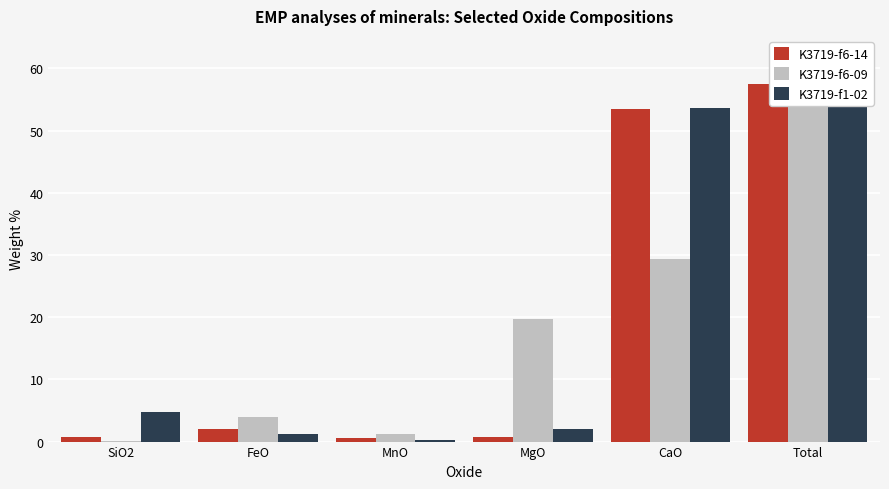

What is the total value across all series at MgO?

22.4